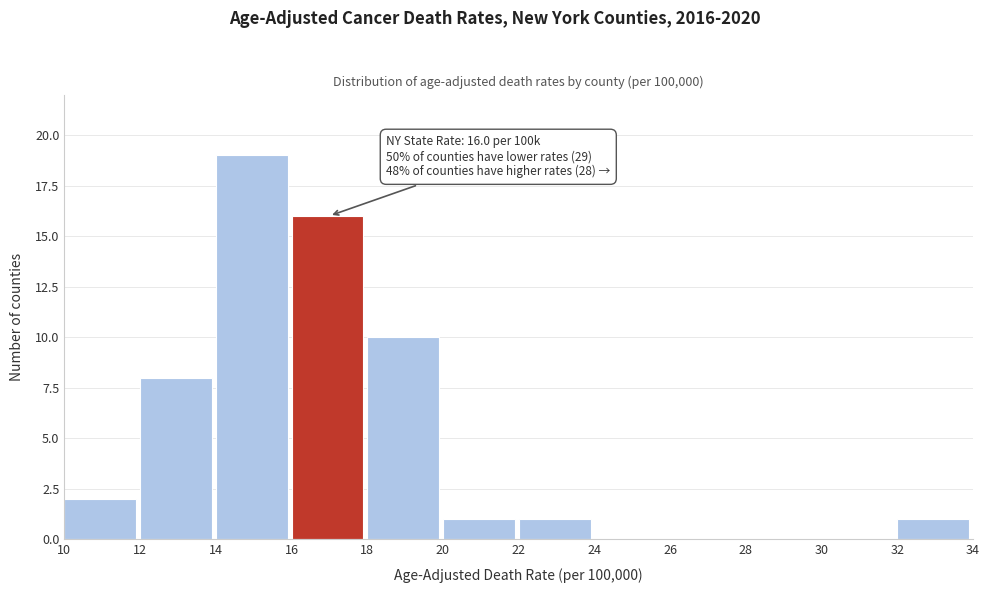

Which range on the x-axis has the tallest bar?

14 to 16